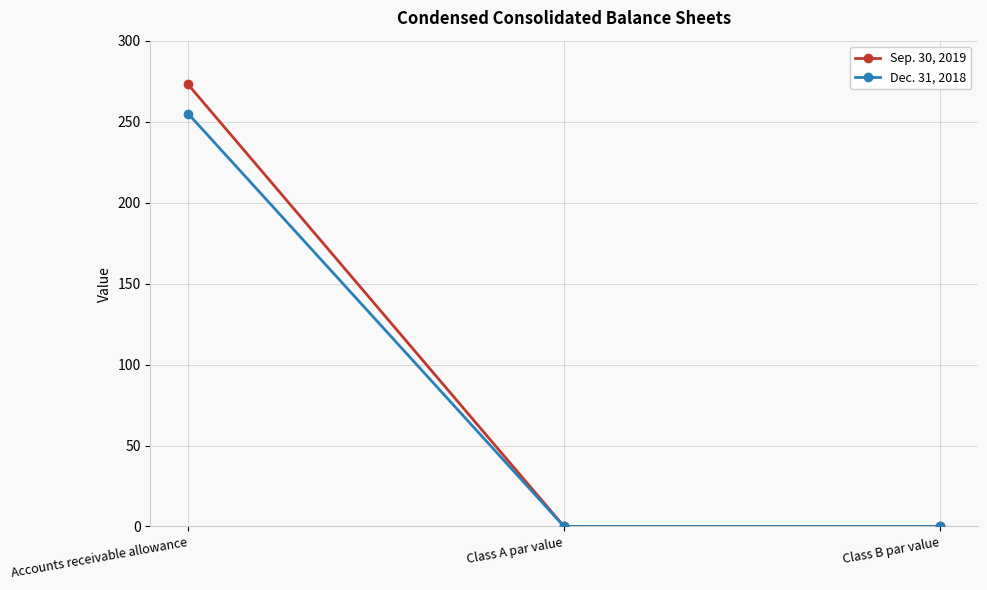

At how many categories does at least one series exceed 137?

1